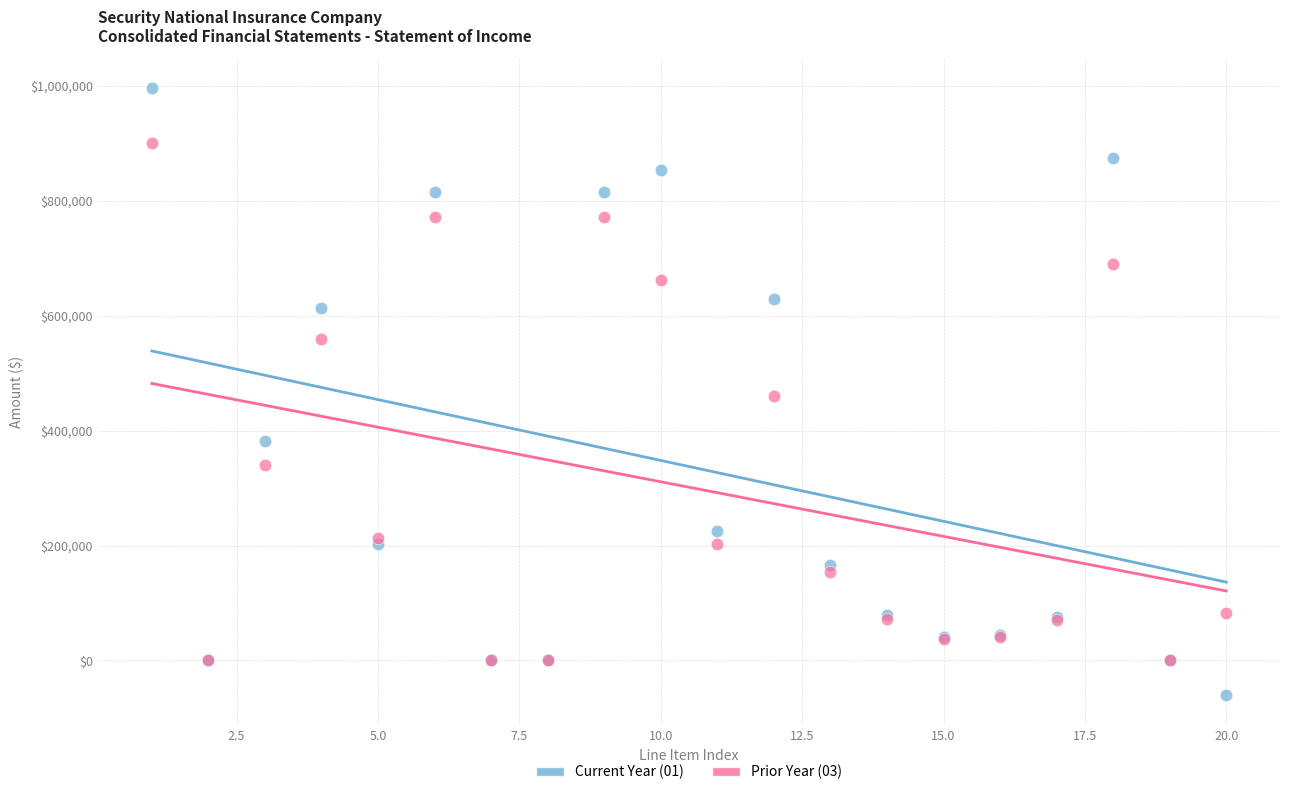

Which series has the widest spread of Y values?

Current Year (01)